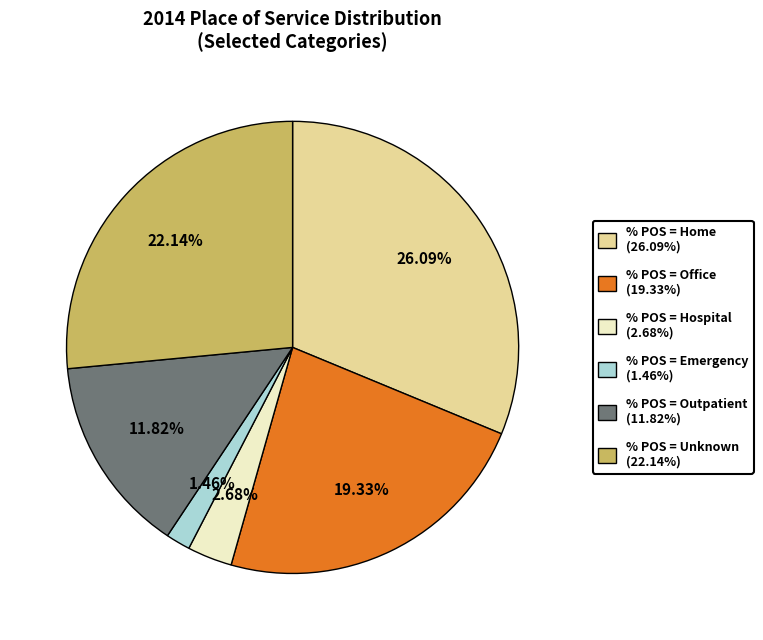

What is the largest slice in the pie chart?

% Claims with Place of Service = Home